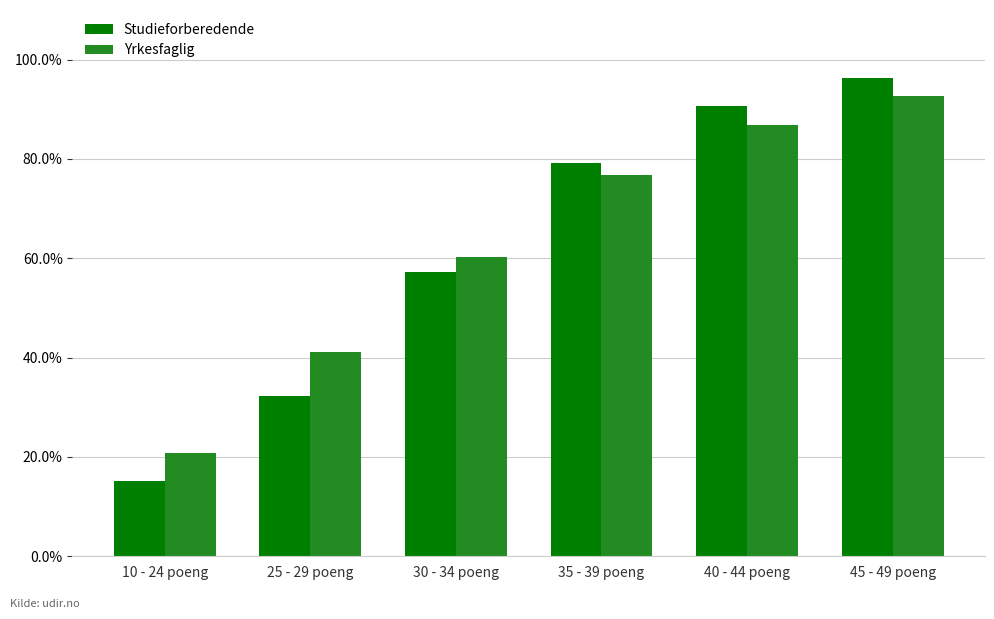

What is the spread (max minus min) of values at 10 - 24 poeng?

5.5